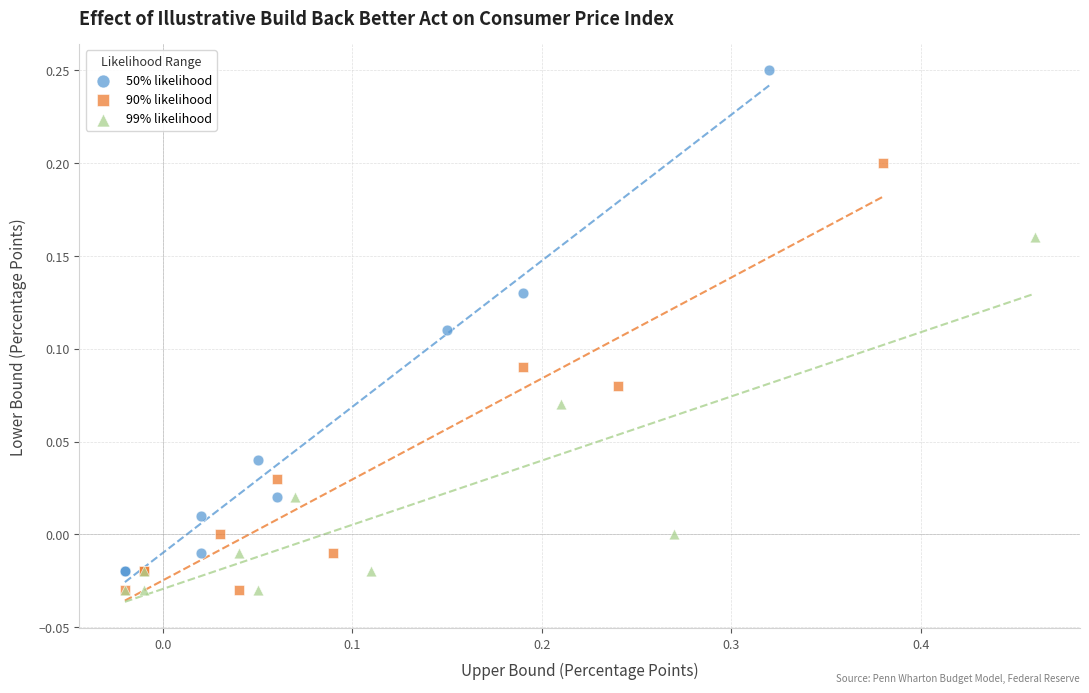

Which series contains the highest Y value?

50% likelihood